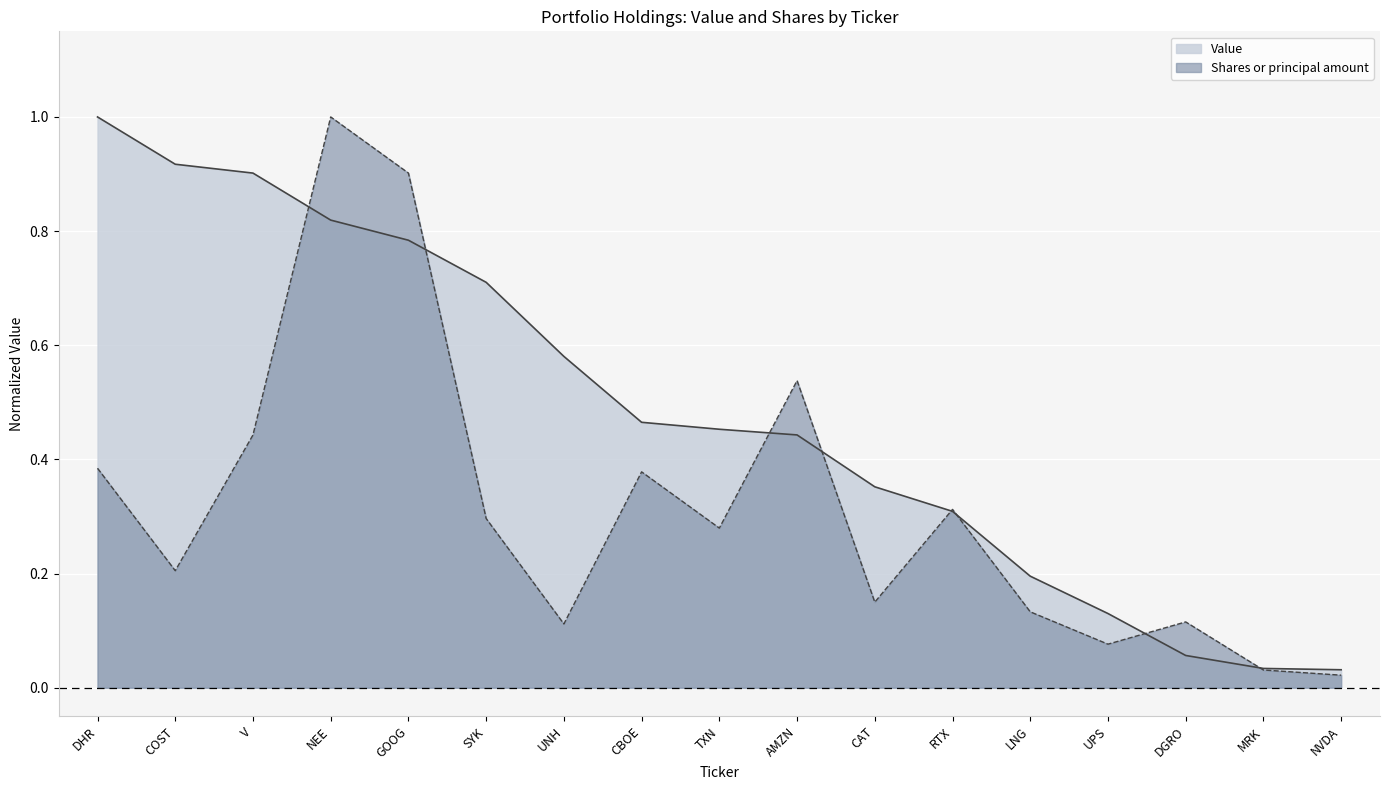

Where is the first local maximum for Shares or principal amount?

NEE